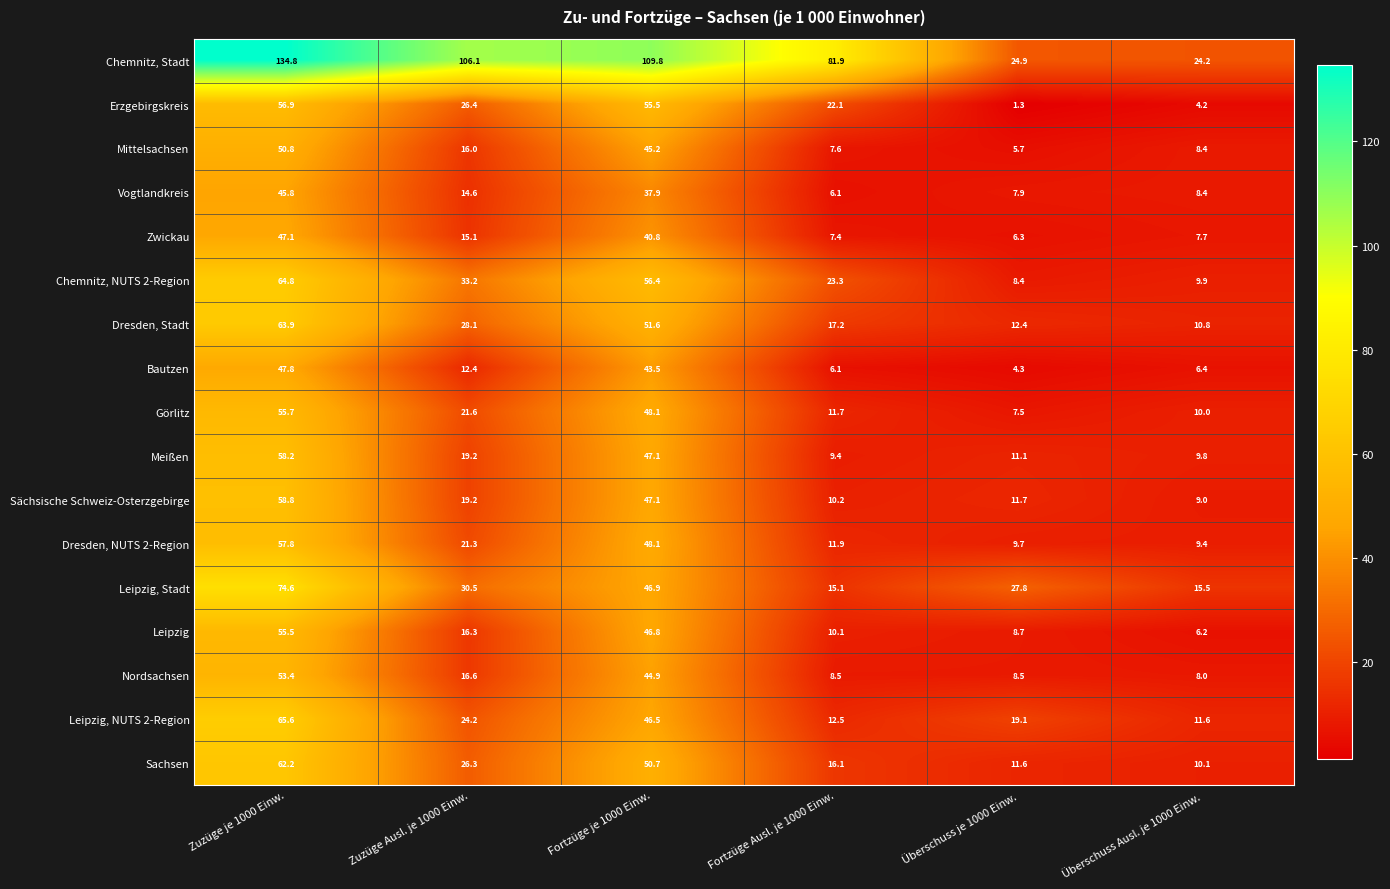

Which series changed the most between Überschuss je 1000 Einw. and Überschuss Ausl. je 1000 Einw.?

Leipzig, Stadt